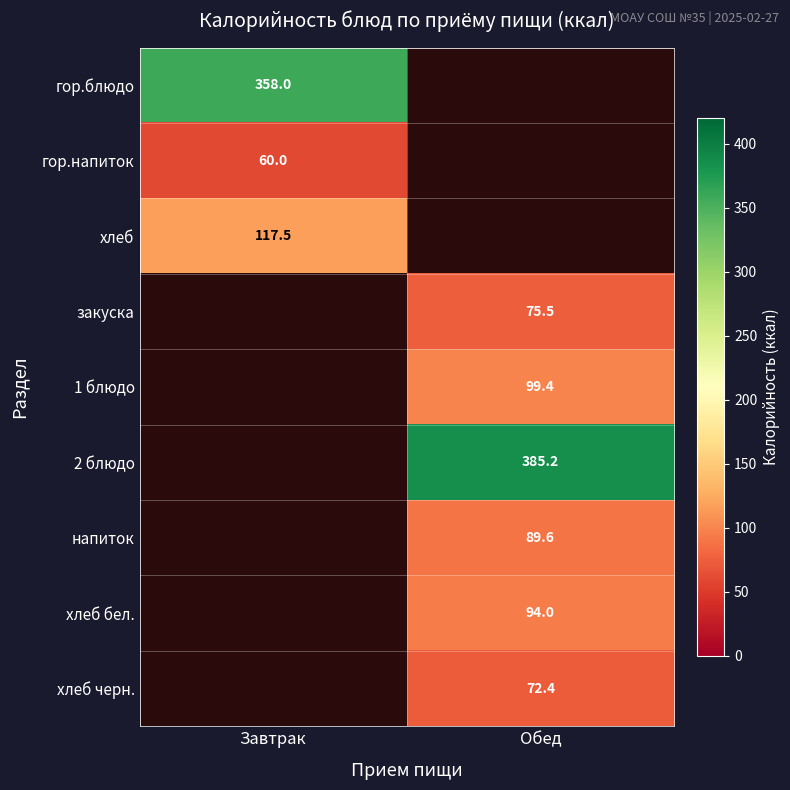

Is the value of закуска at Обед greater than the value of напиток at Обед?

No